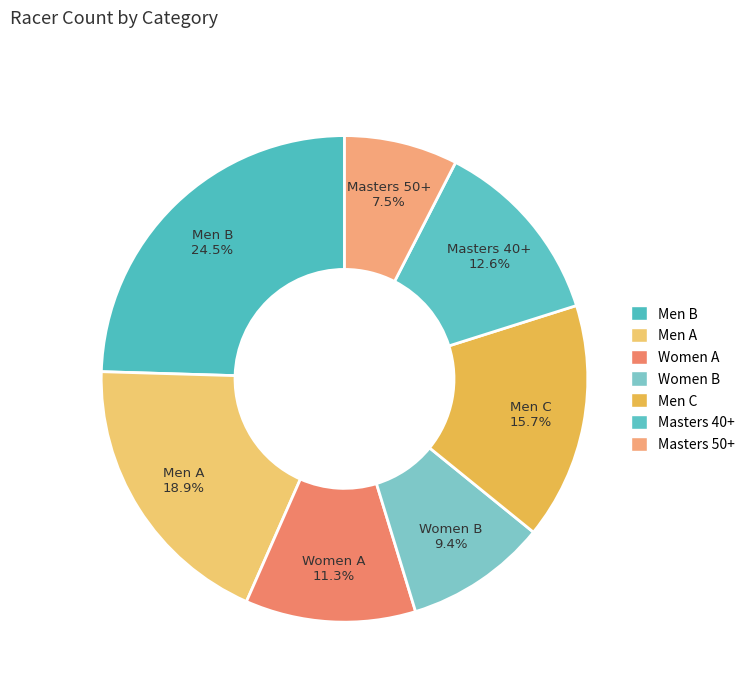

How many segments does this pie chart have?

7